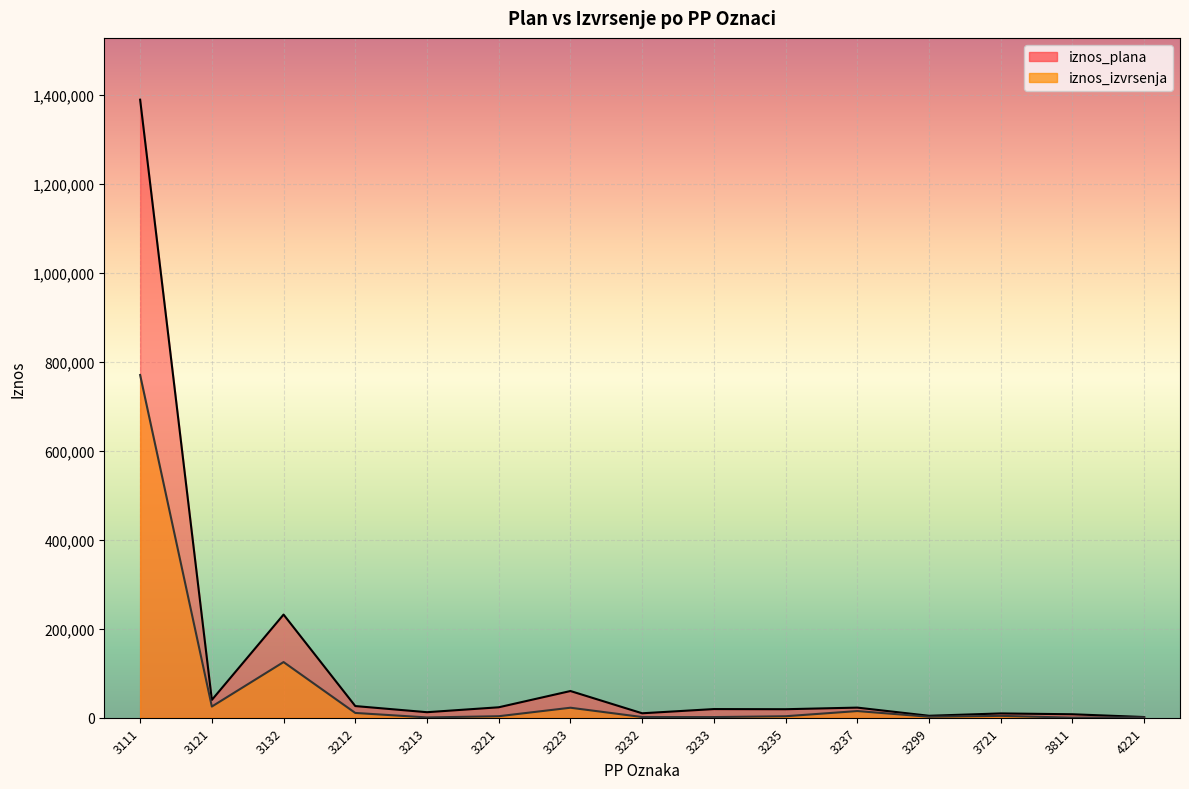

True or false: iznos_plana and iznos_izvrsenja intersect in this chart.

False